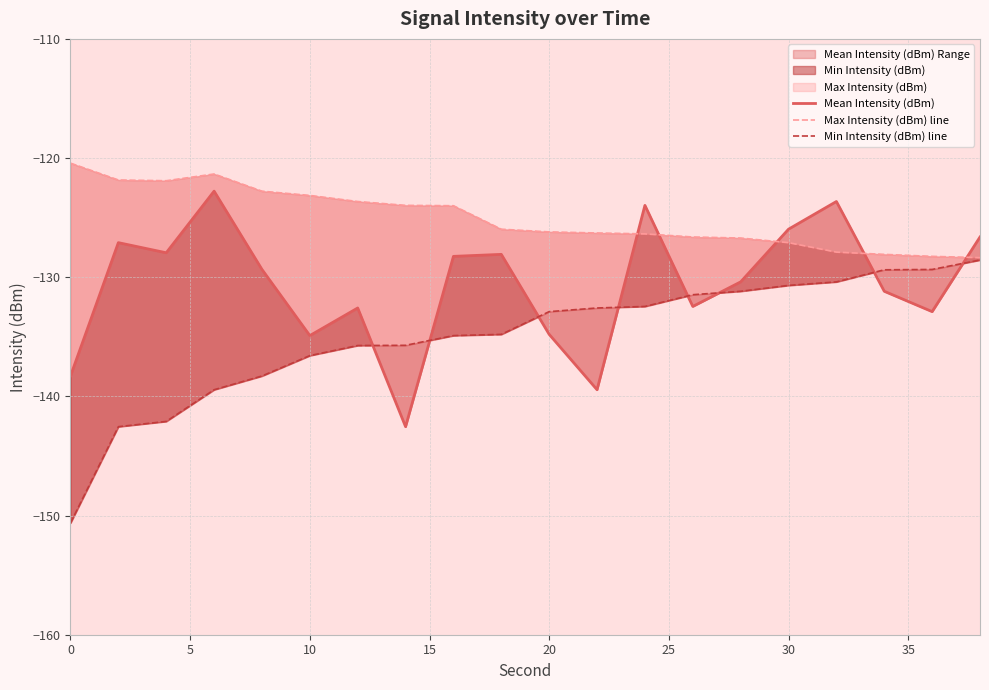

True or false: Min Intensity (dBm) line and Max Intensity (dBm) line intersect in this chart.

False